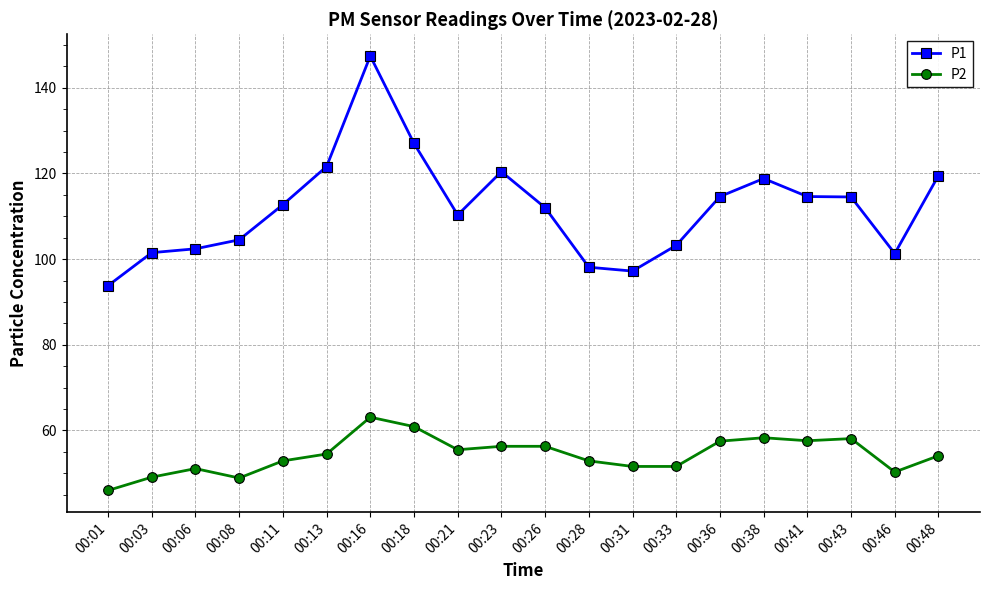

What is the maximum value shown in the chart?

147.4